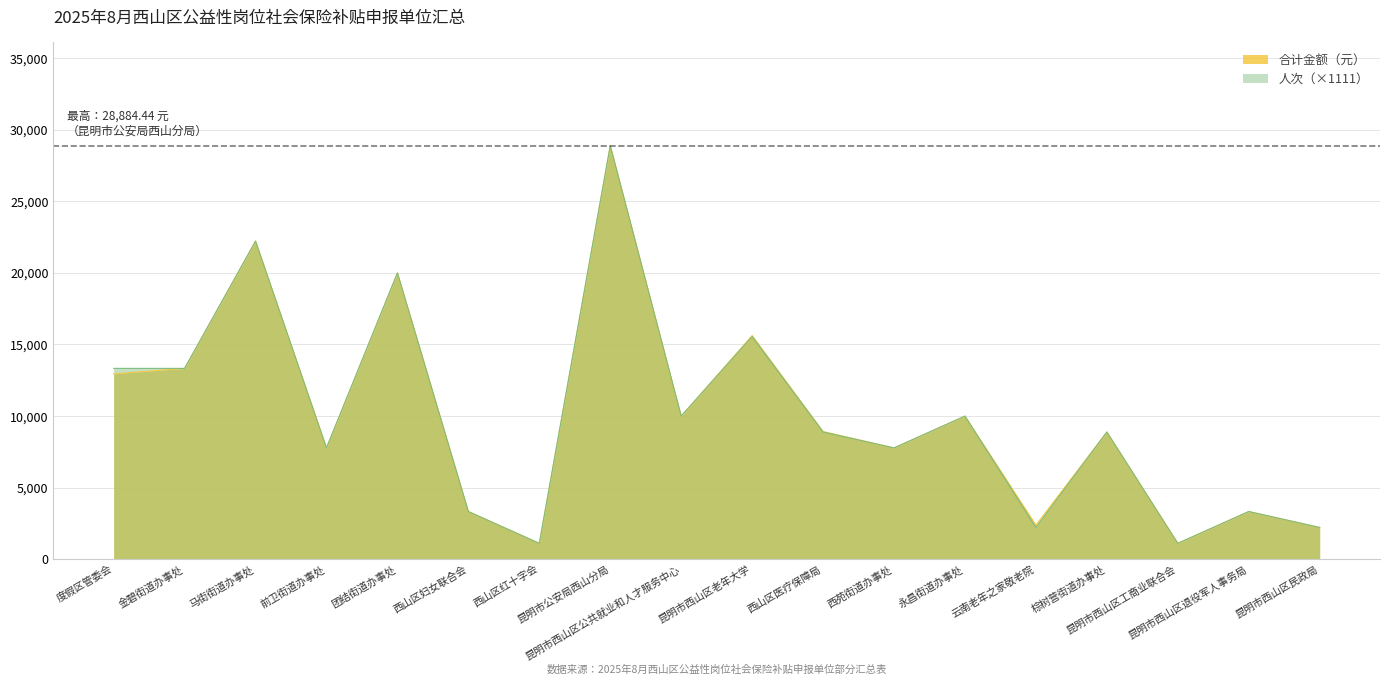

The 人次 series shows 27053.2 at 团结街道办事处. True or false?

False